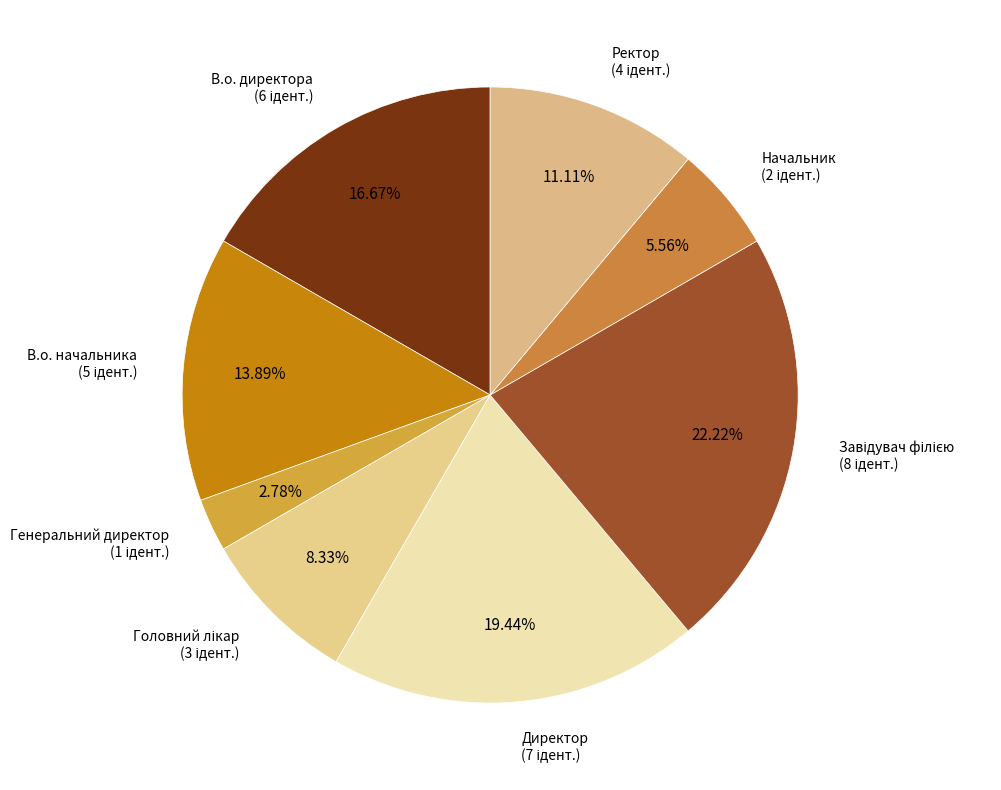

Which slice is the smallest?

Генеральний директор